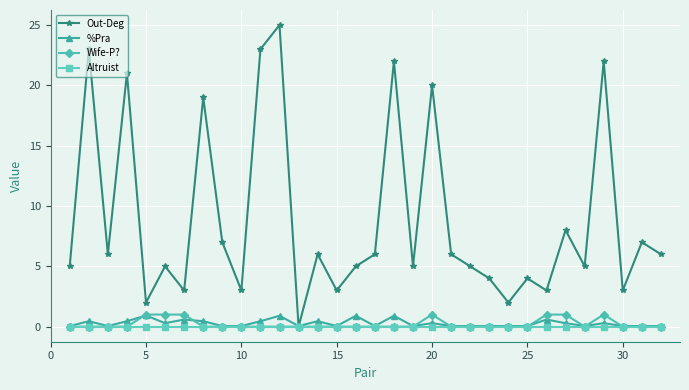

Reading right to left, list all the values displayed in this chart.

Out-Deg: 6.0	7.0	3.0	22.0	5.0	8.0	3.0	4.0	2.0	4.0	5.0	6.0	20.0	5.0	22.0	6.0	5.0	3.0	6.0	0.0	25.0	23.0	3.0	7.0	19.0	3.0	5.0	2.0	21.0	6.0	23.0	5.0
%Pra: 0.1	0.1	0.1	0.3	0.1	0.3	0.6	0.1	0.1	0.1	0.1	0.1	0.3	0.1	0.9	0.1	0.9	0.1	0.5	0.1	0.9	0.5	0.1	0.1	0.5	0.6	0.3	0.9	0.5	0.1	0.5	0.1
Wife-P?: 0.0	0.0	0.0	1.0	0.0	1.0	1.0	0.0	0.0	0.0	0.0	0.0	1.0	0.0	0.0	0.0	0.0	0.0	0.0	0.0	0.0	0.0	0.0	0.0	0.0	1.0	1.0	1.0	0.0	0.0	0.0	0.0
Altruist: 0.0	0.0	0.0	0.0	0.0	0.0	0.0	0.0	0.0	0.0	0.0	0.0	0.0	0.0	0.0	0.0	0.0	0.0	0.0	0.0	0.0	0.0	0.0	0.0	0.0	0.0	0.0	0.0	0.0	0.0	0.0	0.0